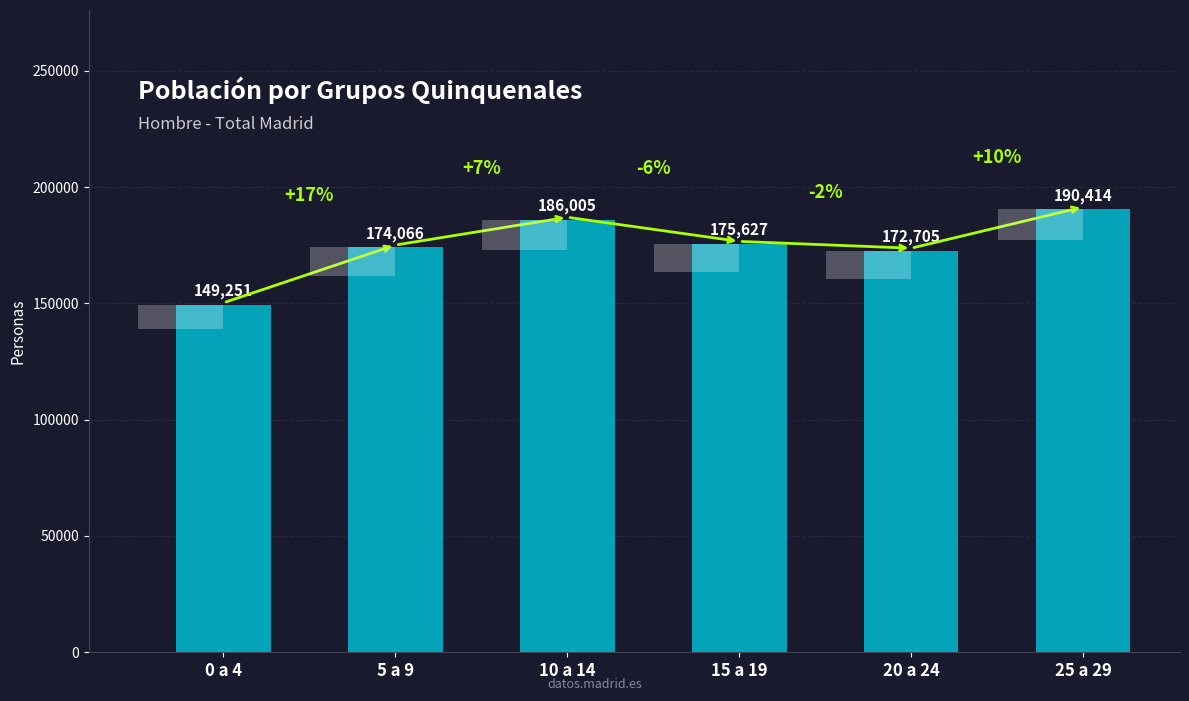

Reading left to right, what are all the values shown in this chart?

0 a 4=149251	5 a 9=174066	10 a 14=186005	15 a 19=175627	20 a 24=172705	25 a 29=190414